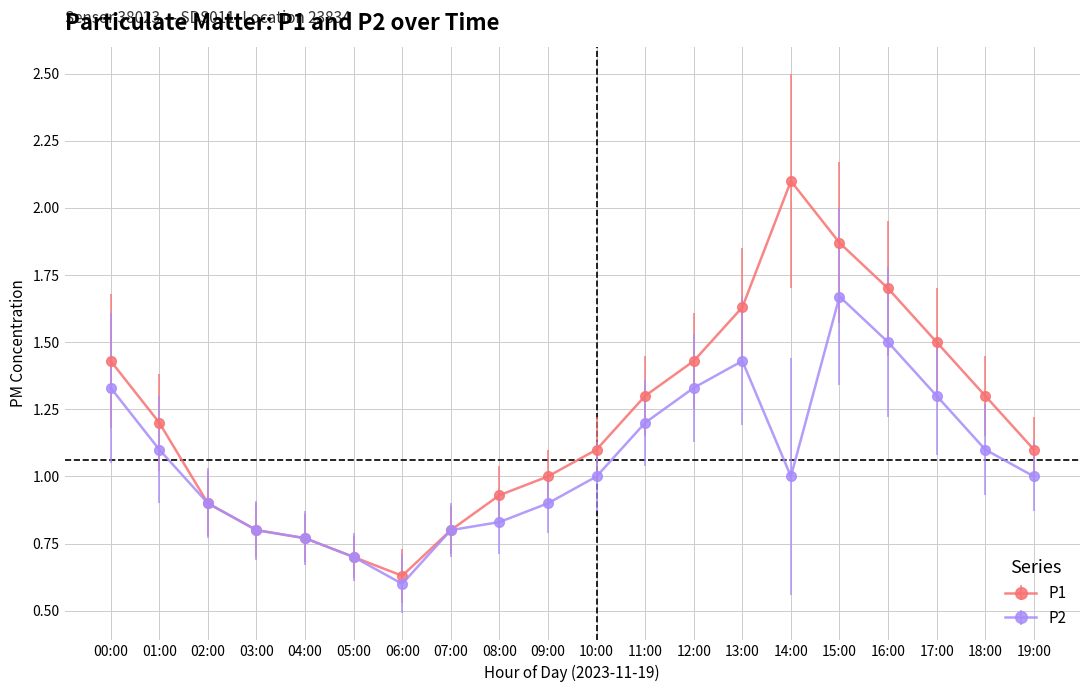

How many lines are shown in the chart?

2